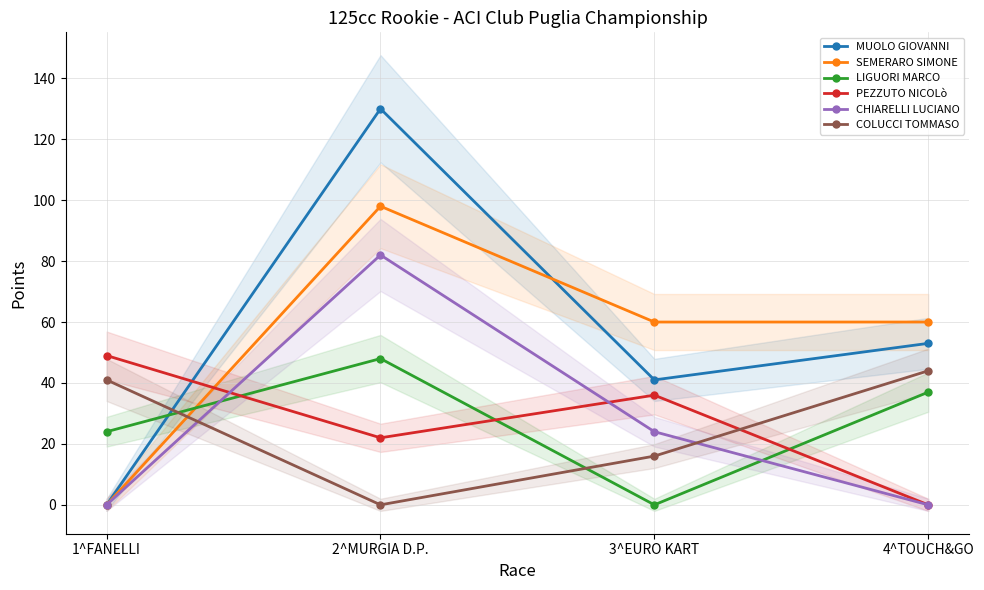

What is the total value across all series at 1^FANELLI?

114